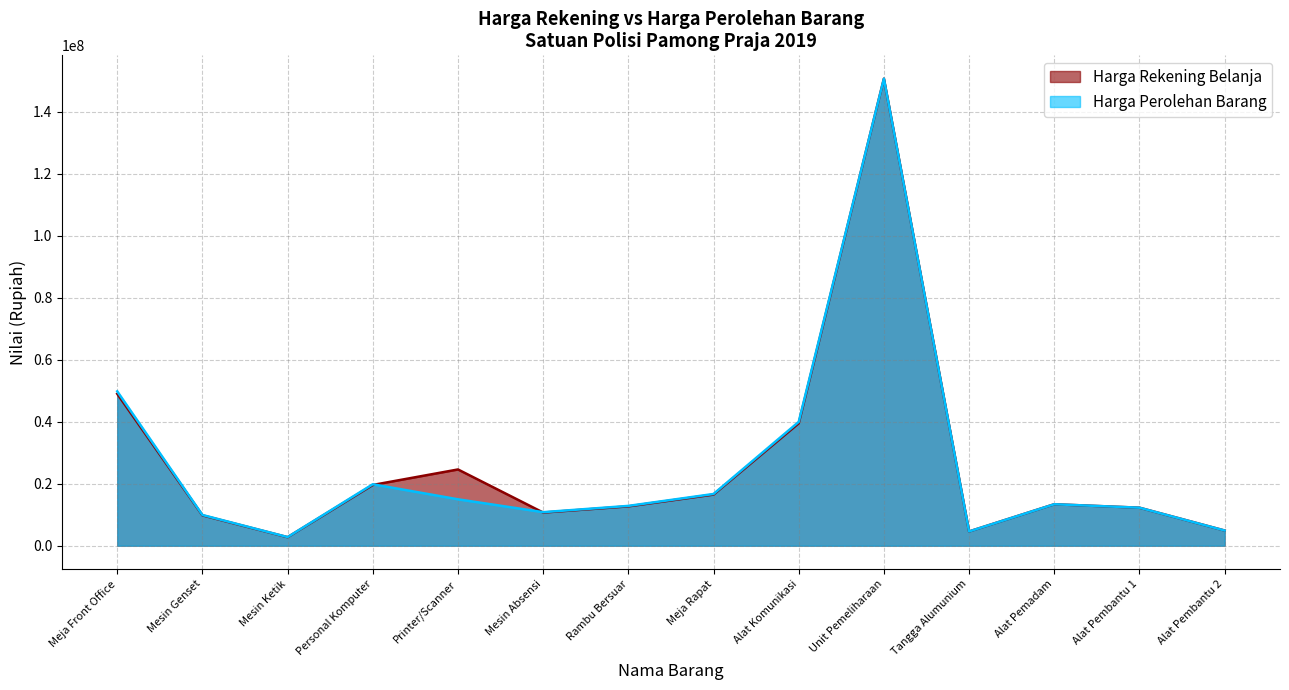

What is the difference between the maximum and minimum values in the Harga Rekening Belanja series?

147930000